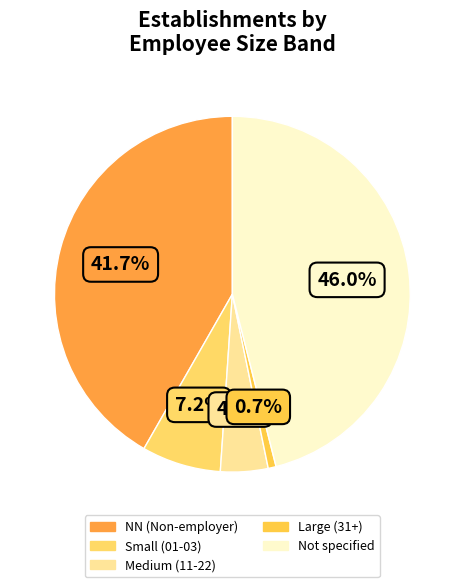

How many slices are in this pie chart?

5